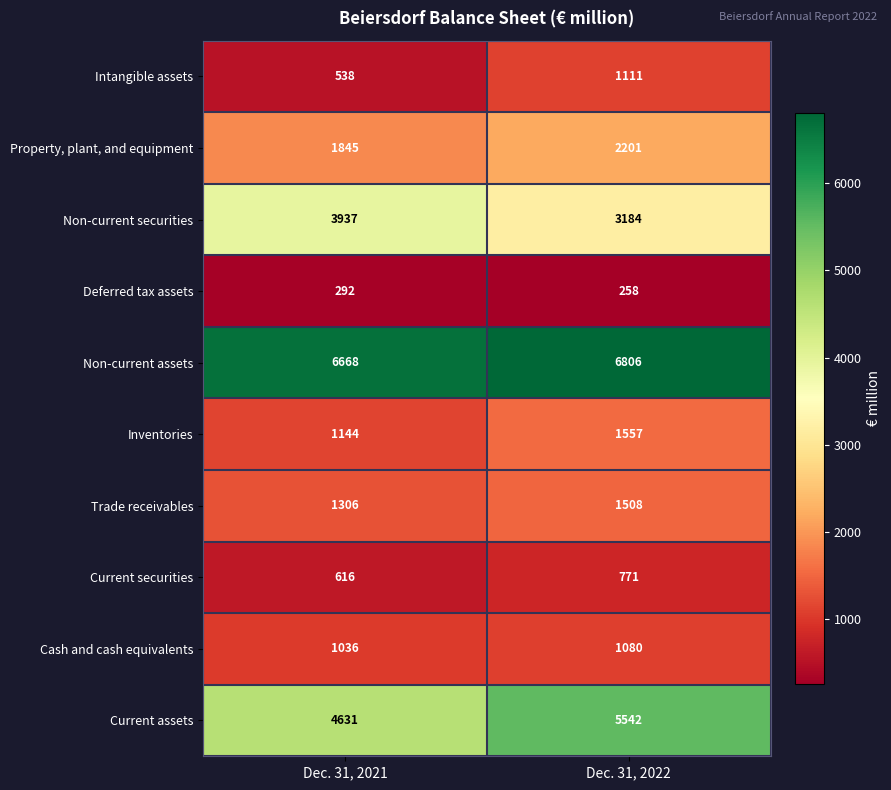

Reading left to right, list all the values displayed in this chart.

Intangible assets: 538	1111
Property, plant, and equipment: 1845	2201
Non-current securities: 3937	3184
Deferred tax assets: 292	258
Non-current assets: 6668	6806
Inventories: 1144	1557
Trade receivables: 1306	1508
Current securities: 616	771
Cash and cash equivalents: 1036	1080
Current assets: 4631	5542